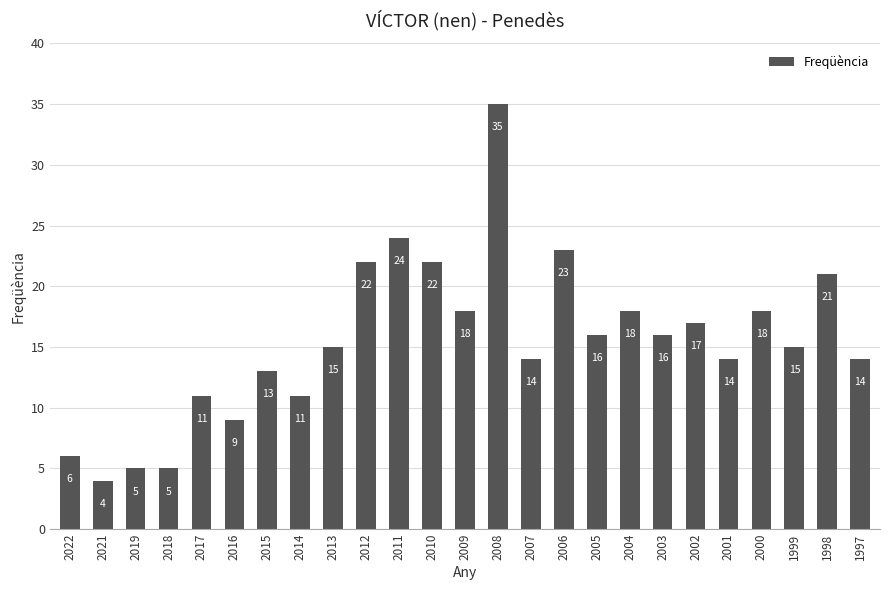

What is the maximum value shown in the chart?

35